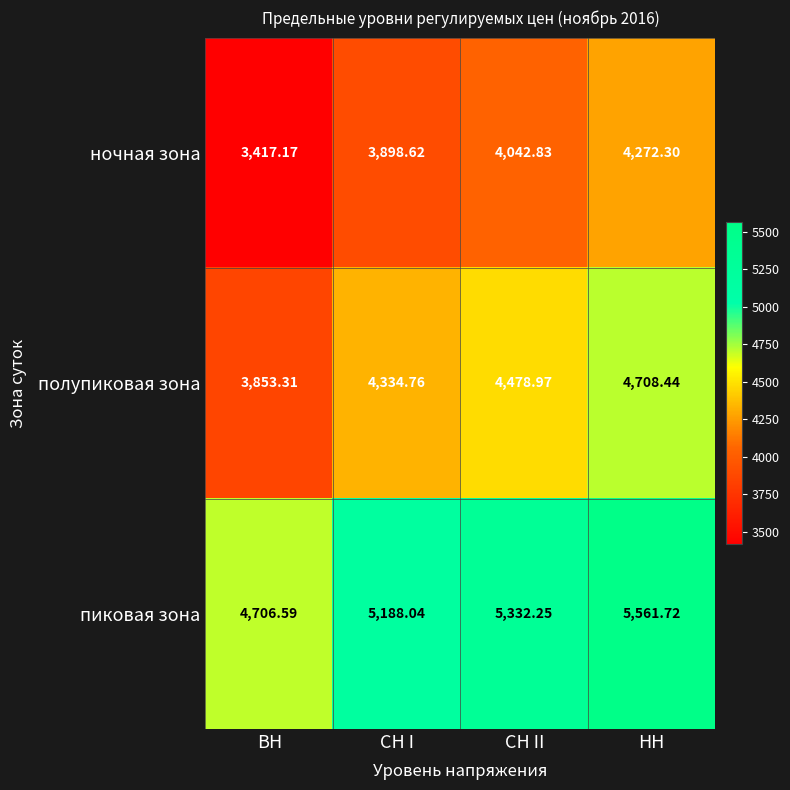

Rank the series at НН from highest to lowest value.

пиковая зона, полупиковая зона, ночная зона